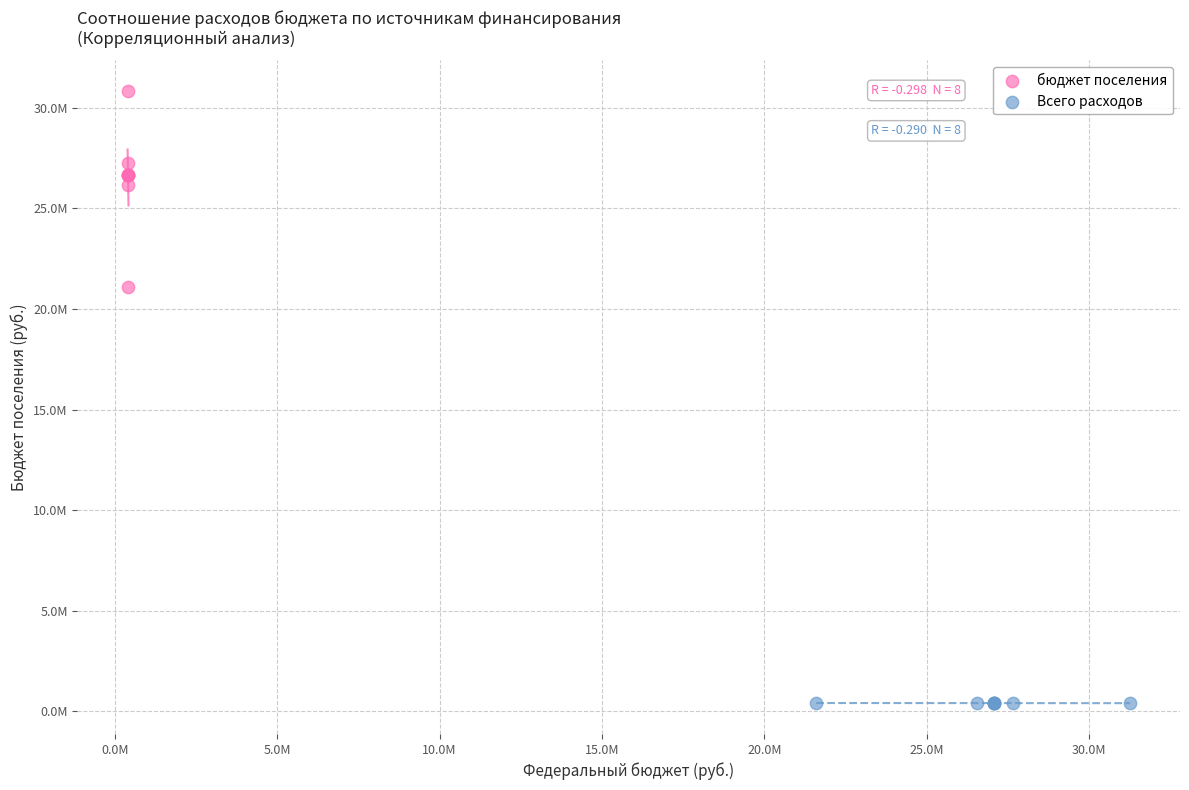

Which series reaches the minimum Y coordinate?

Всего расходов